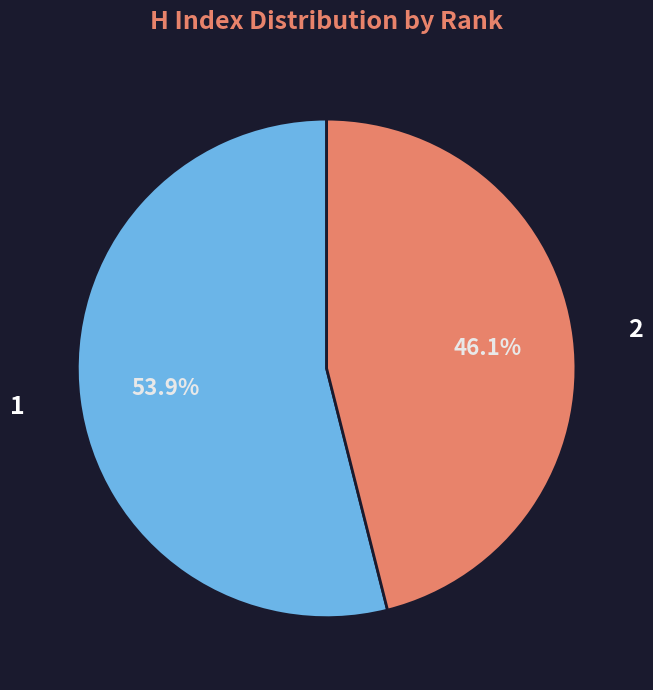

The 2 slice represents 46% of the pie. True or false?

True